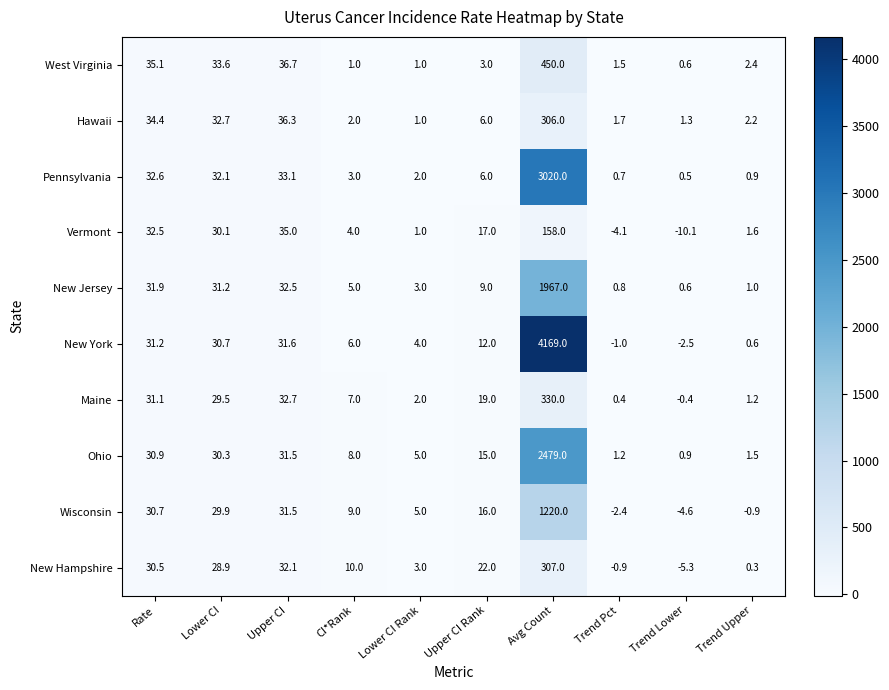

What is the sum of all Vermont values?

265.0